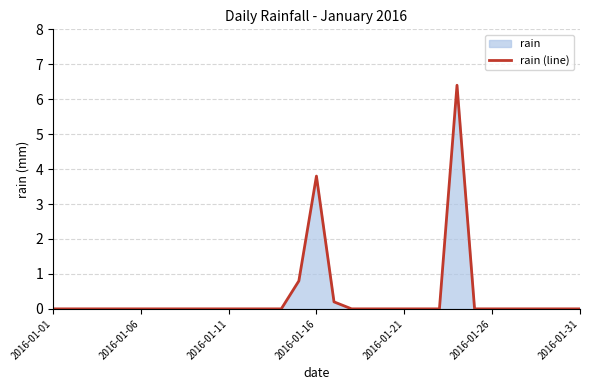

True or false: the data has more than 1 interior local peaks.

True